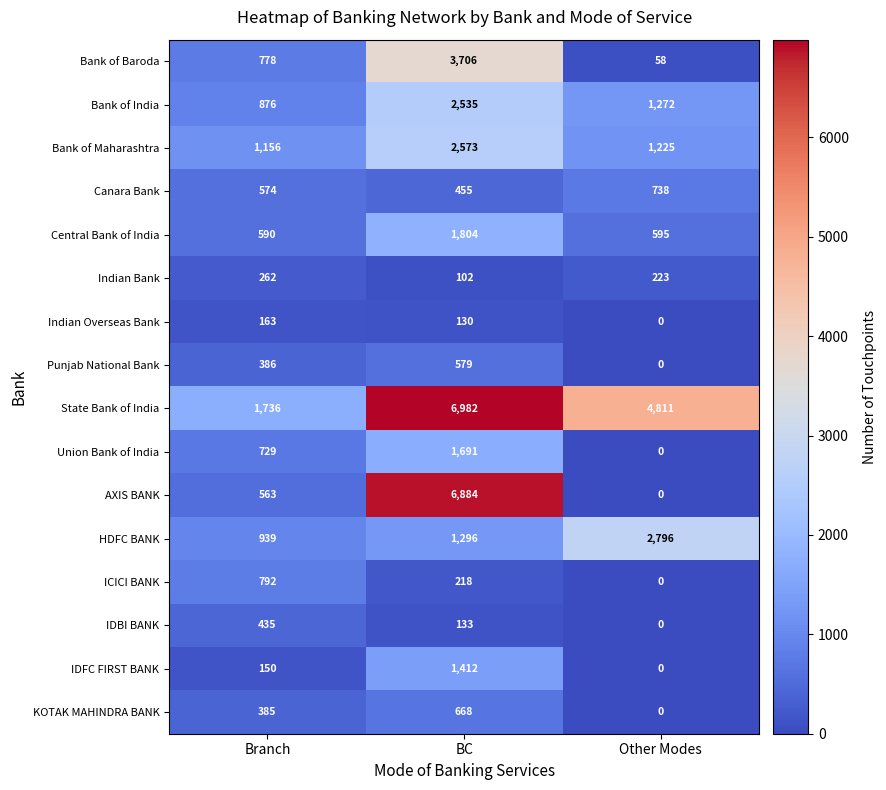

The State Bank of India series shows 8579 at Other Modes. True or false?

False